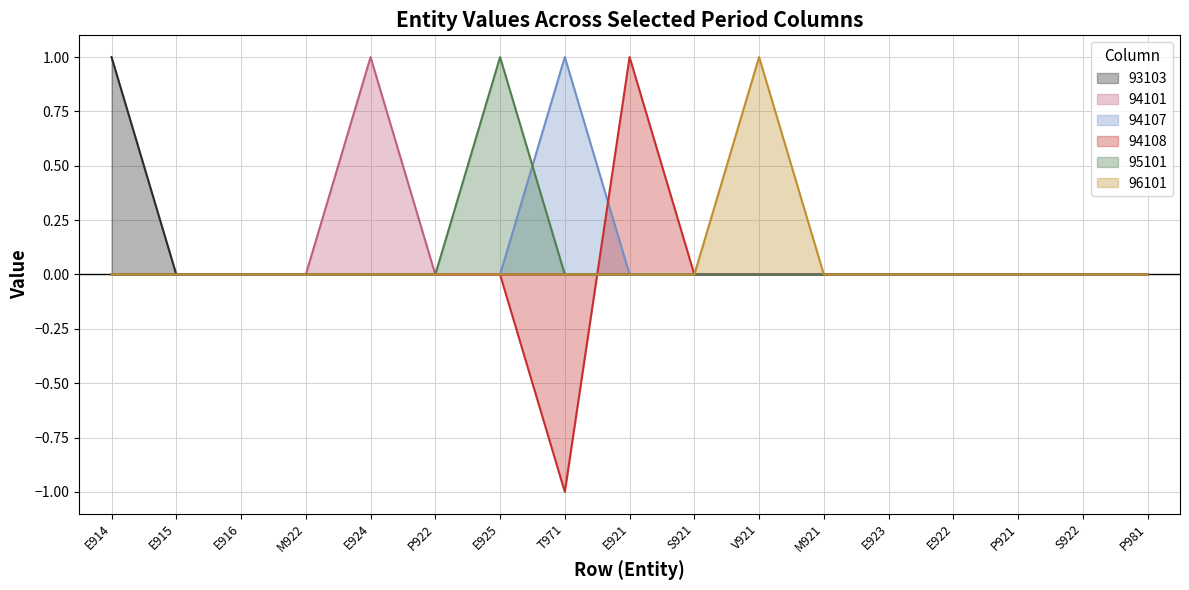

Which category has the highest value across all series?

E914